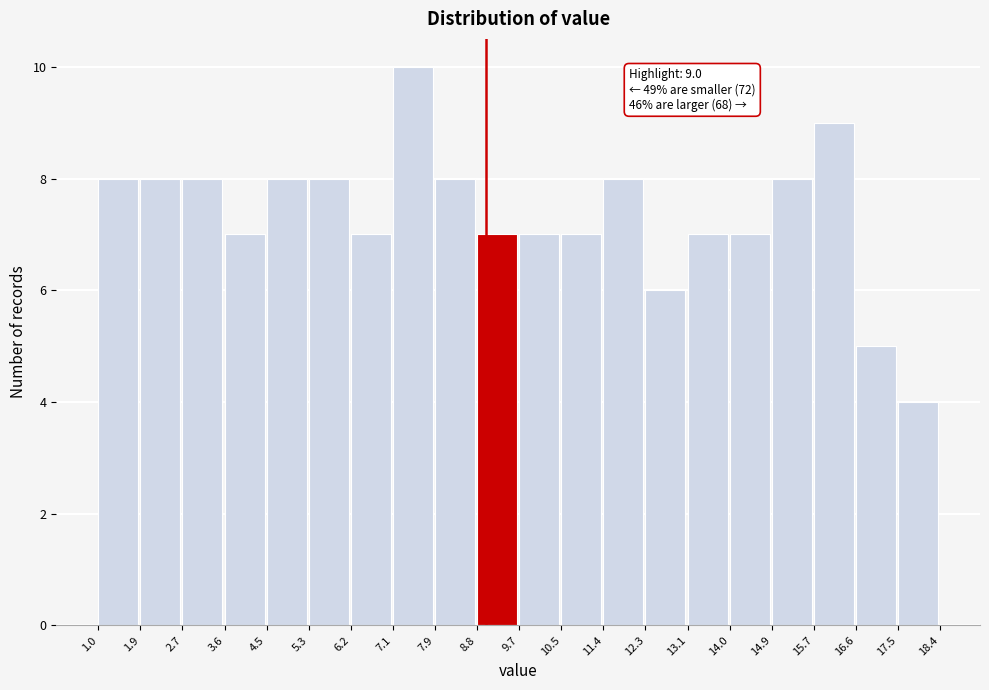

Which range on the x-axis has the tallest bar?

7.1 to 7.9